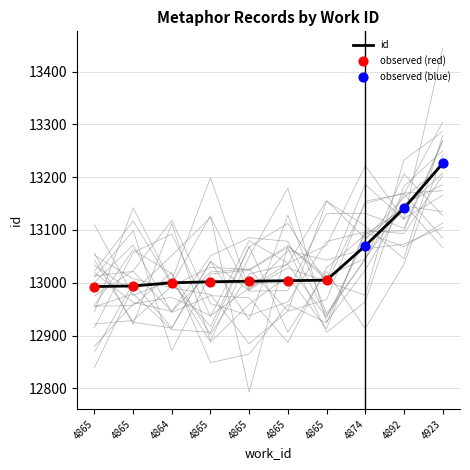

What is the change in value from 4865 to 4892?

+138